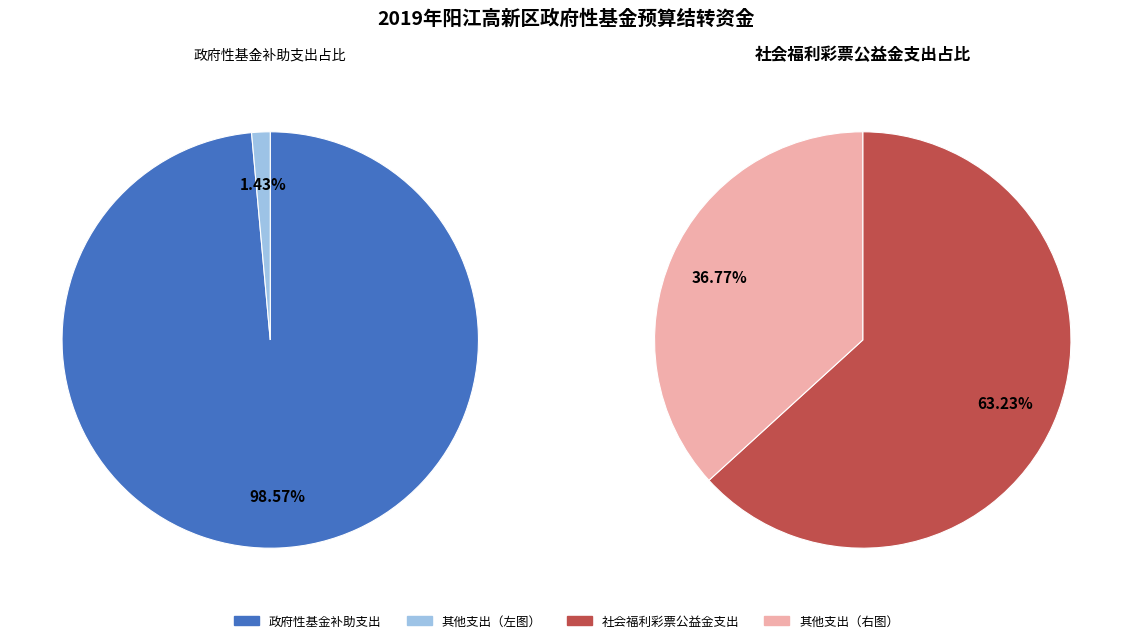

Is the sum of 用于城乡医疗救助的彩票公益支出 and 用于社会福利的彩票公益金支出 greater than half?

No